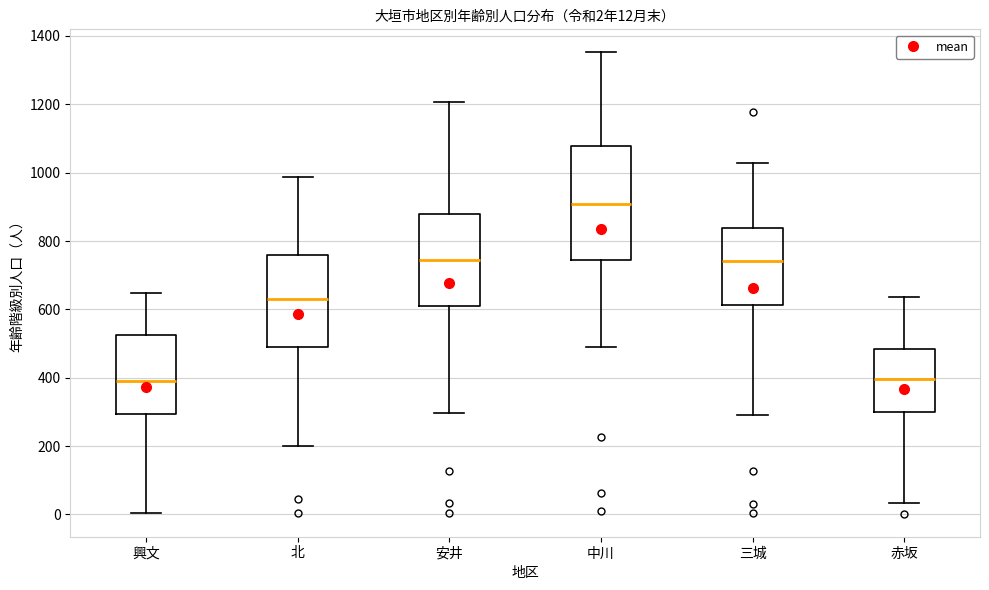

Which box has the highest median line?

中川